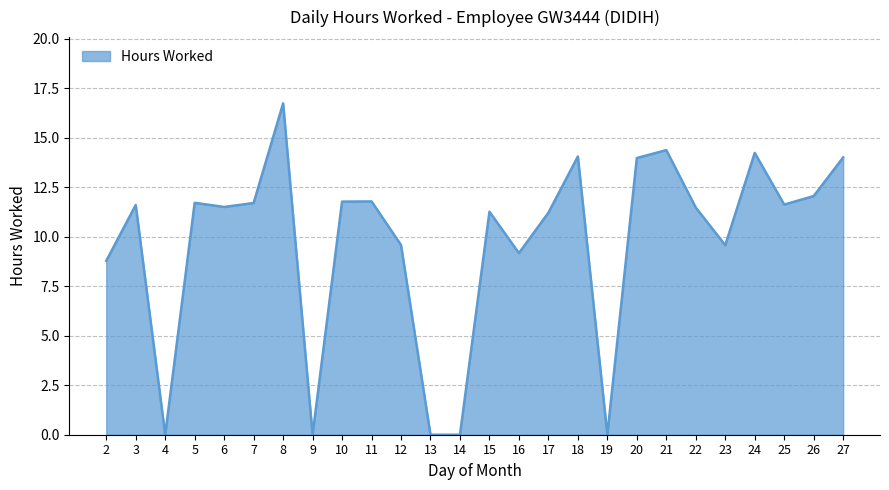

Between 17 and 10, which is larger?

10